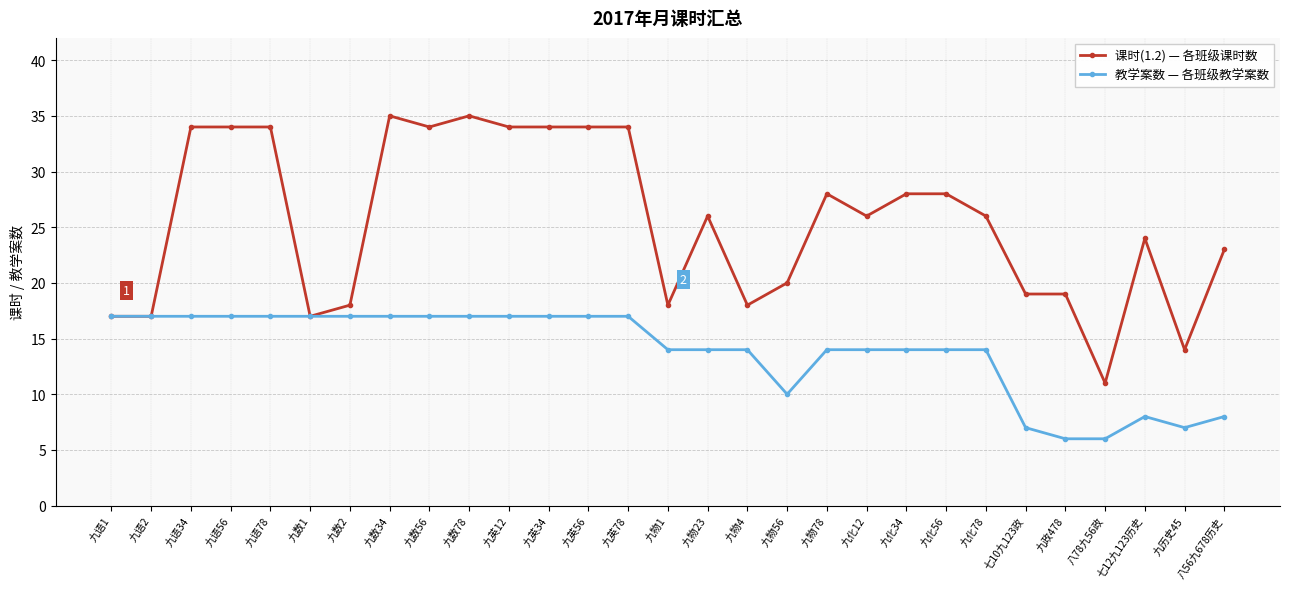

What is the label of the 9th point from the left?

九数56